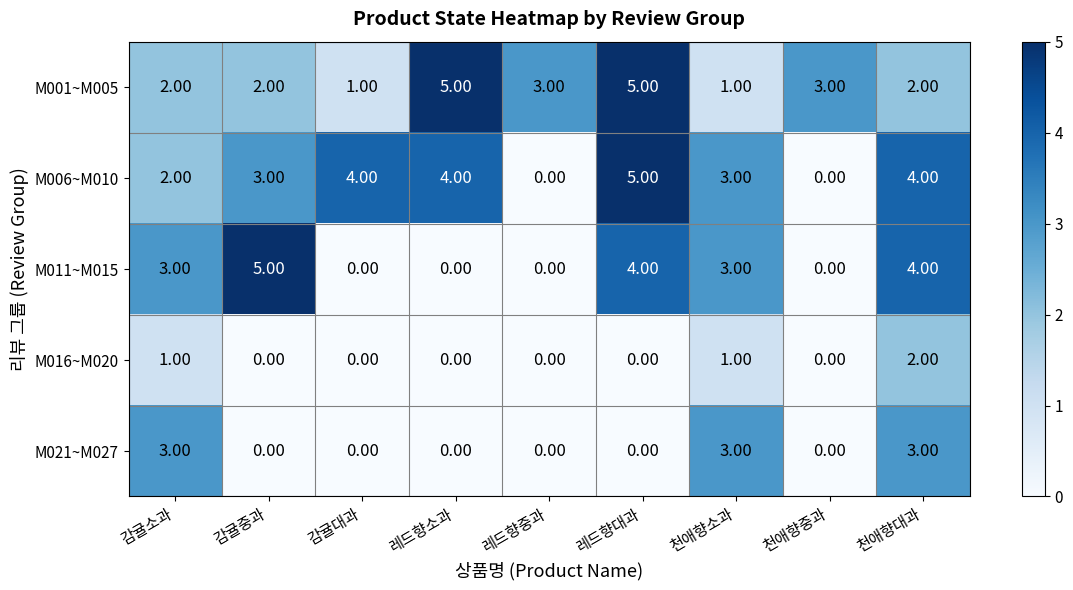

What is the spread (max minus min) of values at 감귤중과?

5